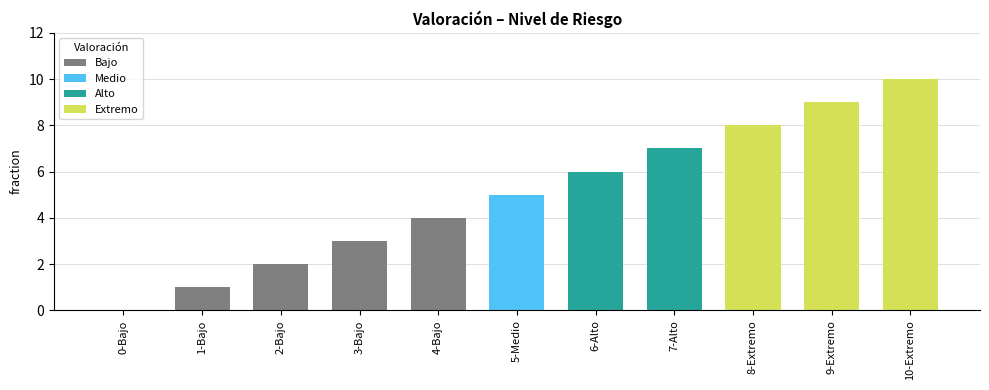

How many positive values are there?

10